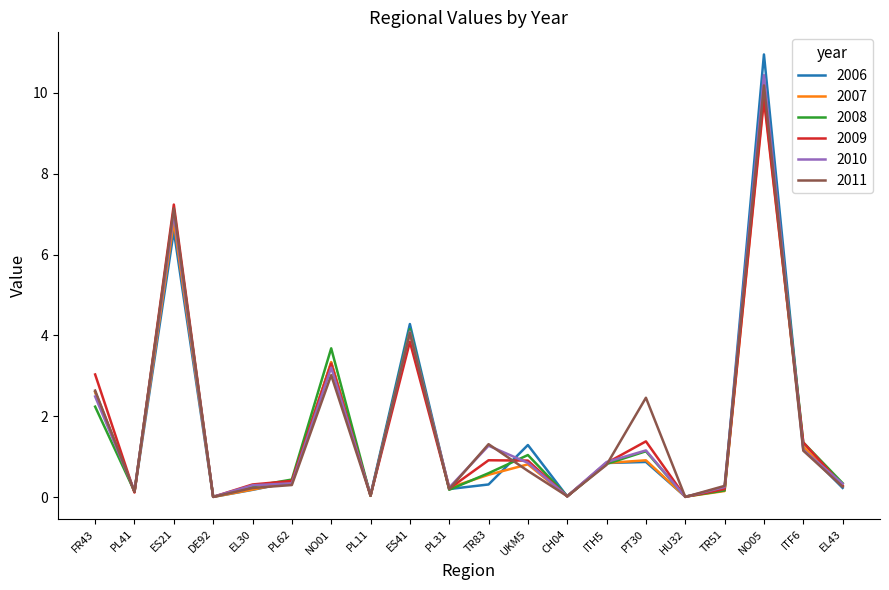

What is the difference between the highest and lowest values at NO01?

0.7